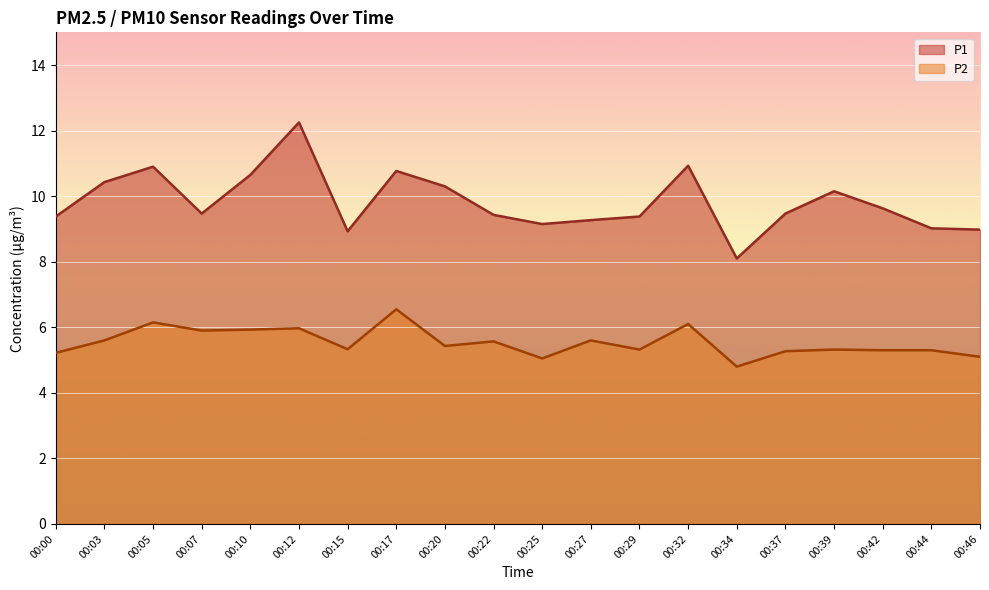

Where is the first local minimum for P1?

00:07